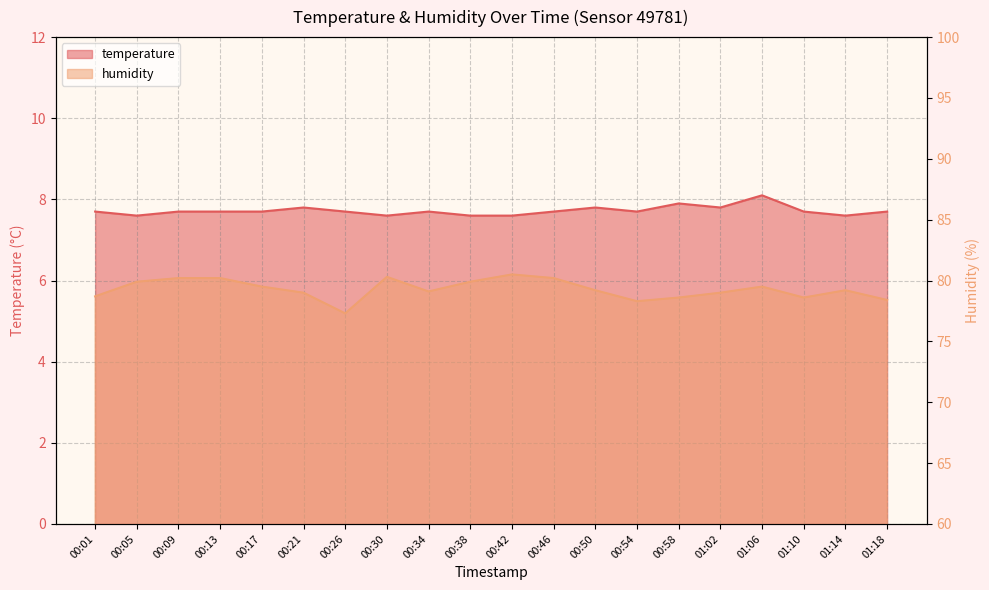

What is the average value of the temperature series?

7.7